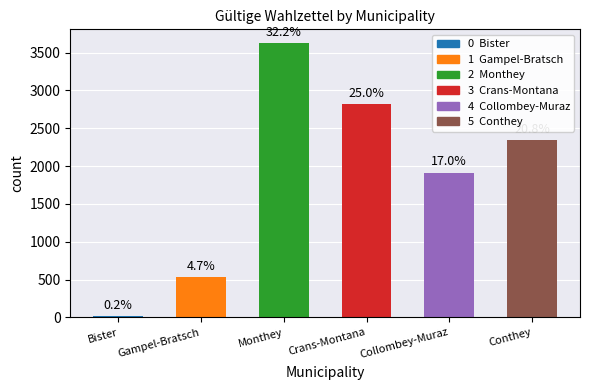

What is the ratio of the value at Collombey-Muraz to the value at Bister?

106.4